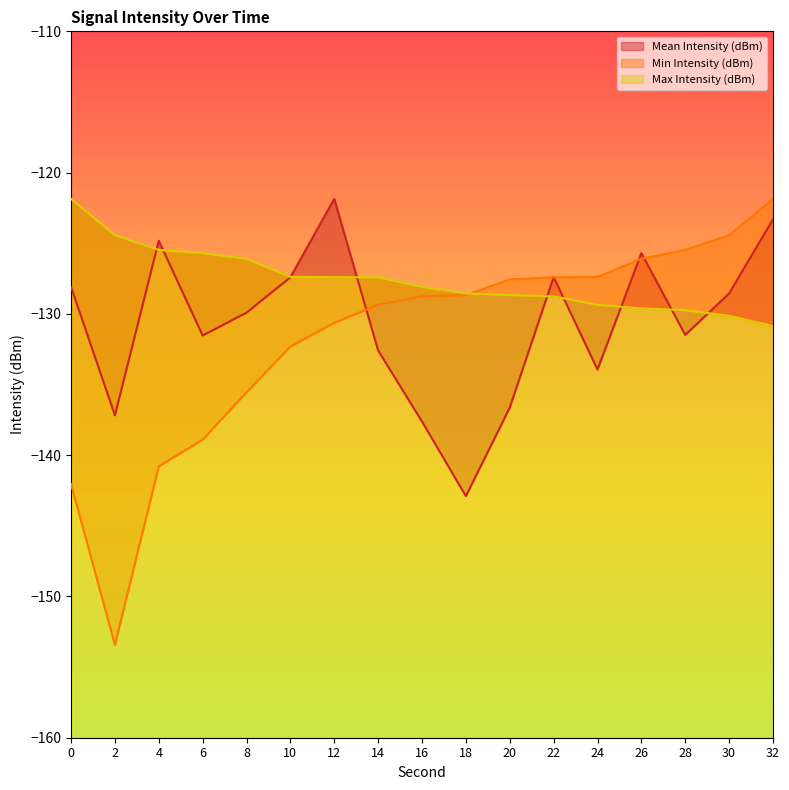

True or false: Mean Intensity (dBm) has more than 0 points higher than both neighbors.

True